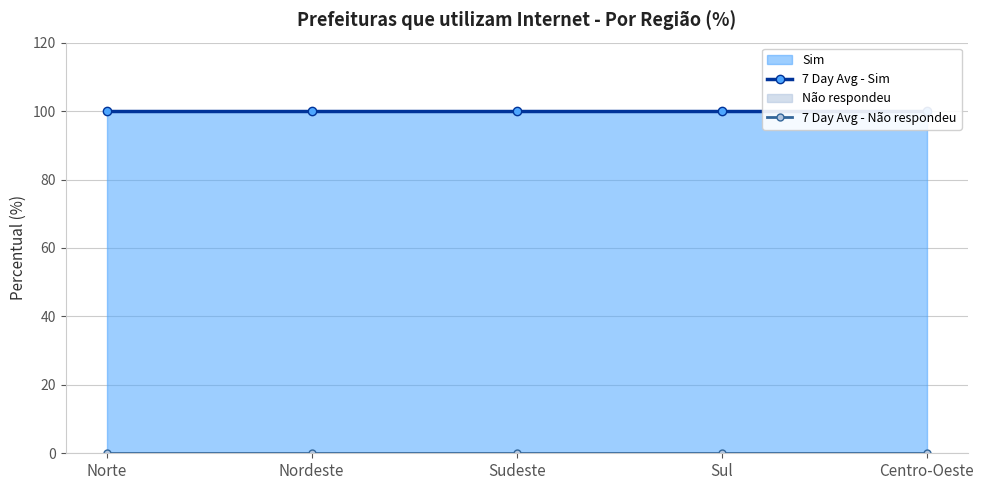

True or false: 7 Day Avg - Não respondeu has more than 0 interior local peaks.

False